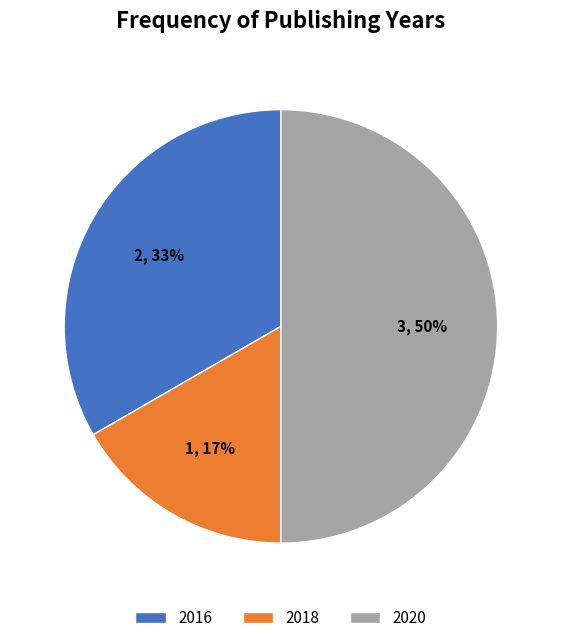

What percentage is the 2016 slice, to the nearest percent?

33%